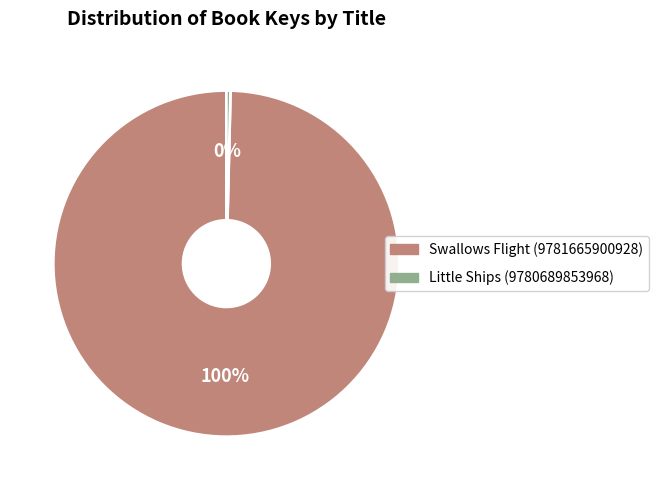

Is it true that Little Ships (9780689853968) is 0% of the pie?

True